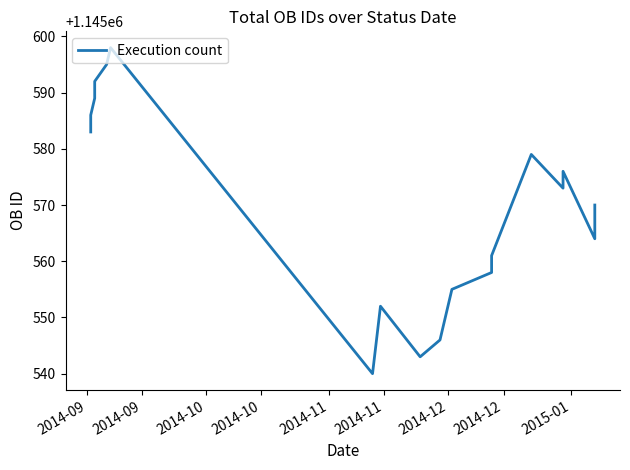

What is the minimum value shown in the chart?

1145540